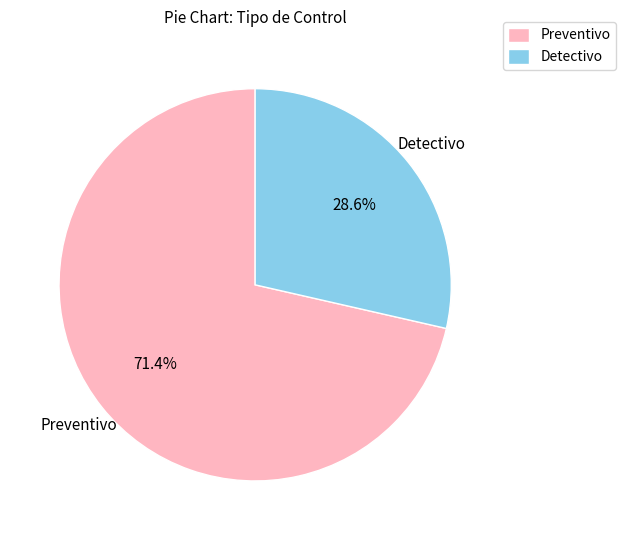

What percentage do Detectivo and Preventivo together represent?

100.0%